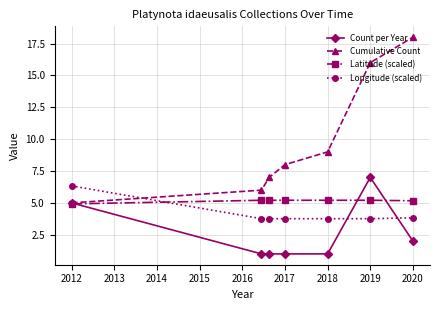

True or false: Cumulative Count and Longitude (scaled) cross at least once.

True